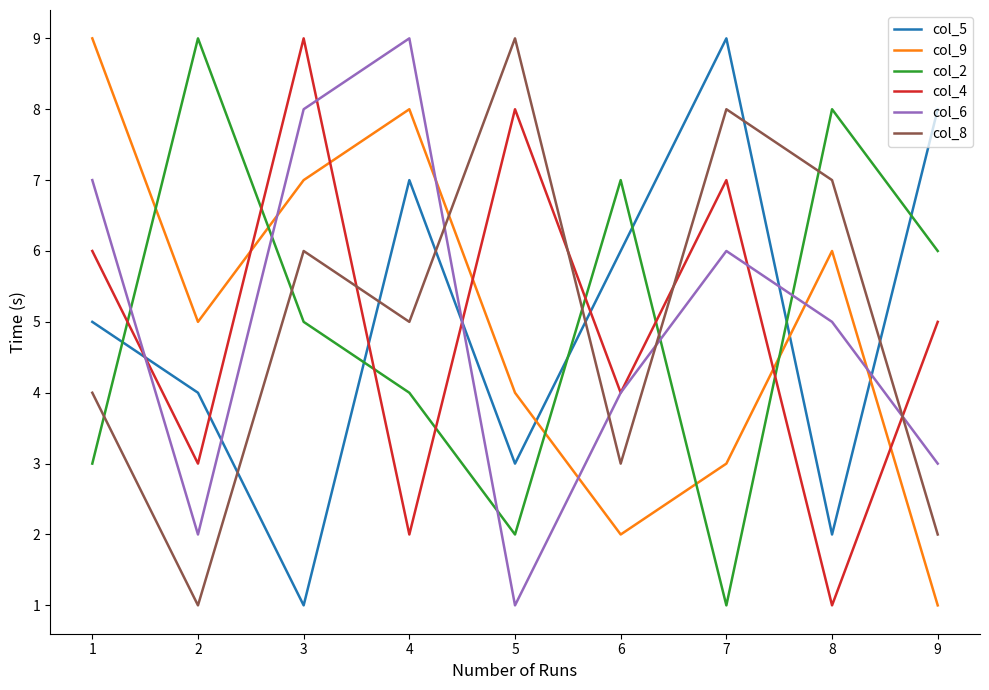

Between 2 and 8, which series saw the biggest shift?

col_8